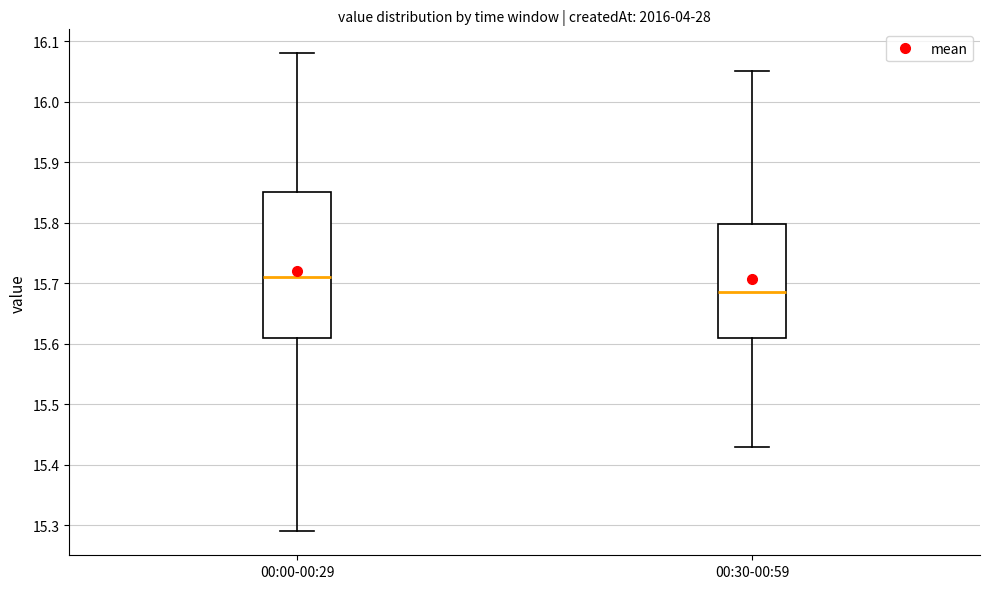

Reading left to right, read every box against the y-axis: the position of its median line, the range the box covers, and the ends of its whiskers. The values are not printed on the chart, so give them approximately, as read against the axis.

00:00-00:29: median 15.71, box 15.61 to 15.85, whiskers 15.29 to 16.08
00:30-00:59: median 15.69, box 15.61 to 15.80, whiskers 15.43 to 16.05